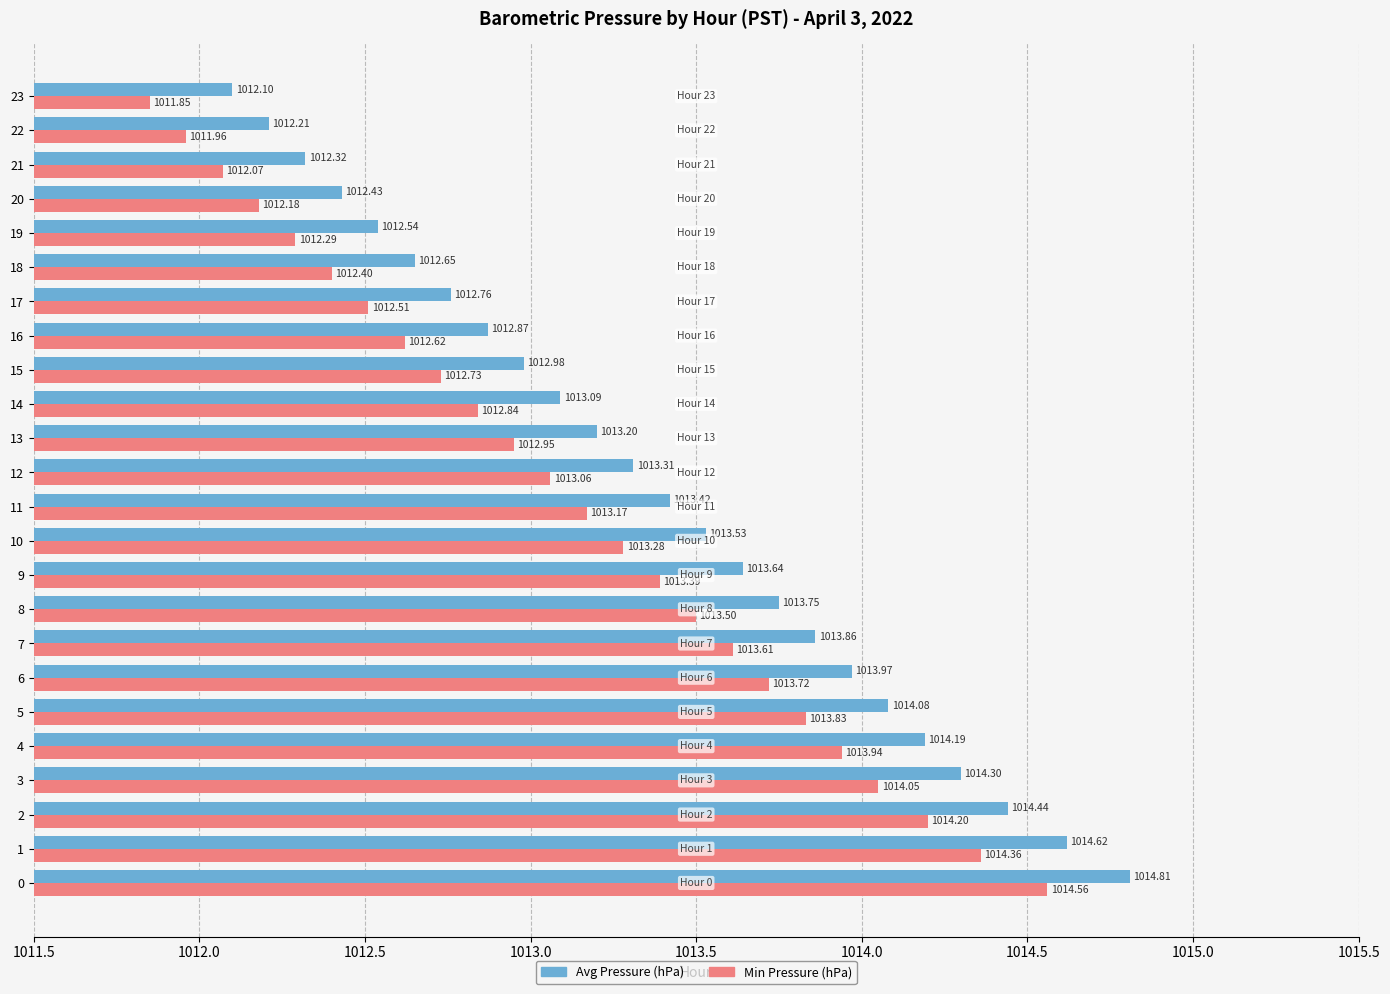

Is it true that Avg Pressure (hPa) equals 1012.3 at 21?

True